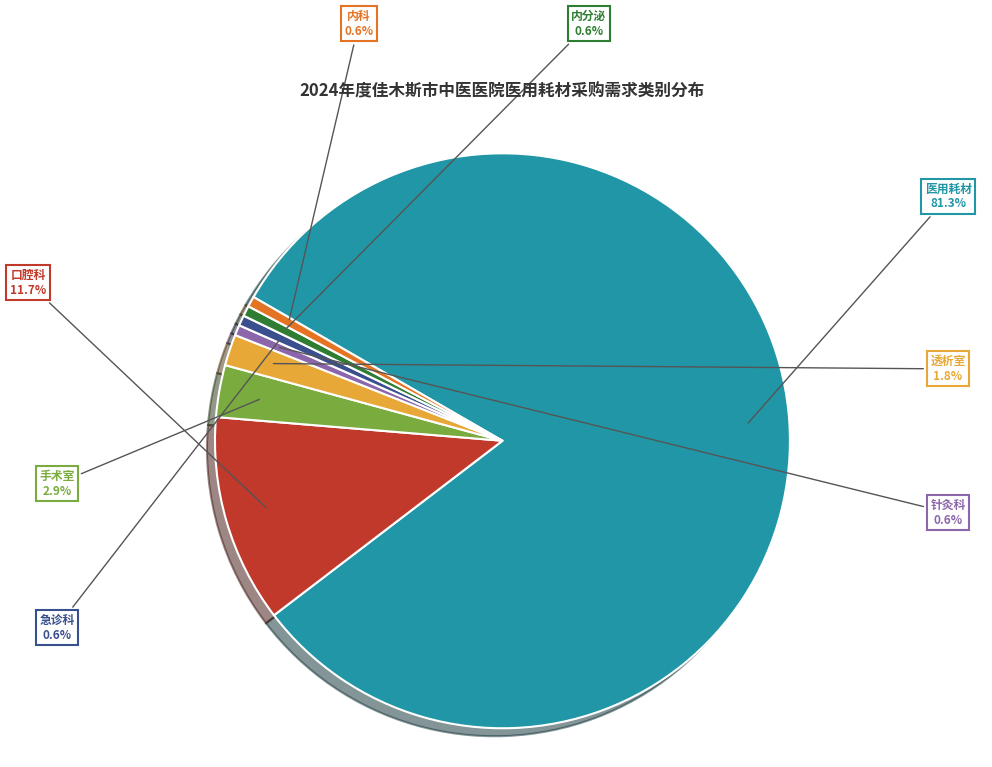

Is there any slice that represents more than half of the pie?

Yes